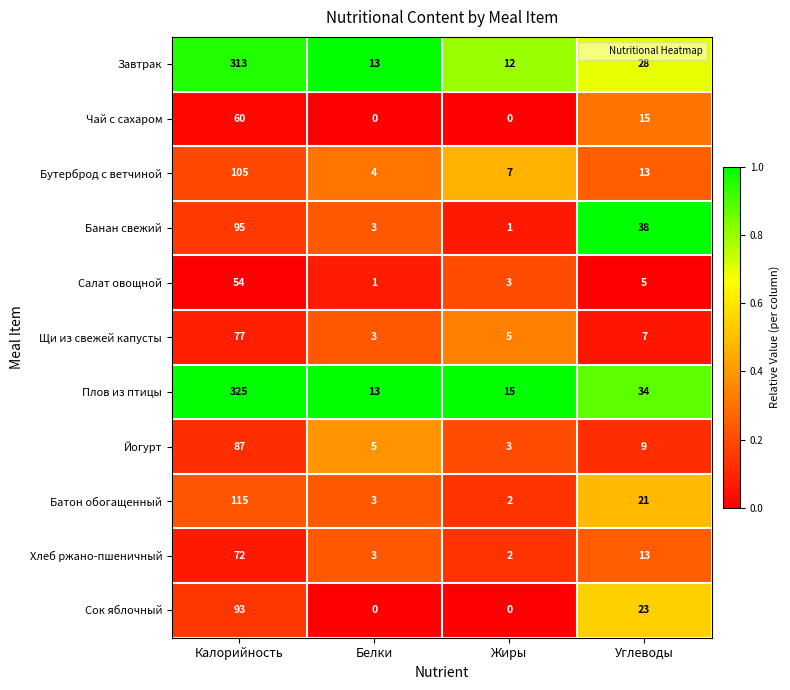

How many data points does each series have?

4